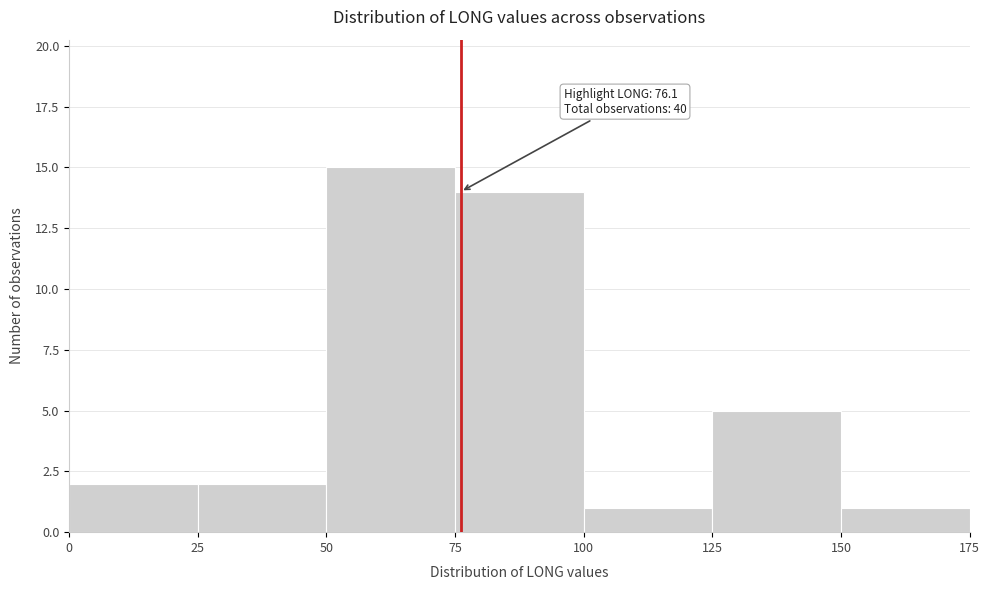

Over which range of the x-axis is the bar tallest?

50 to 75